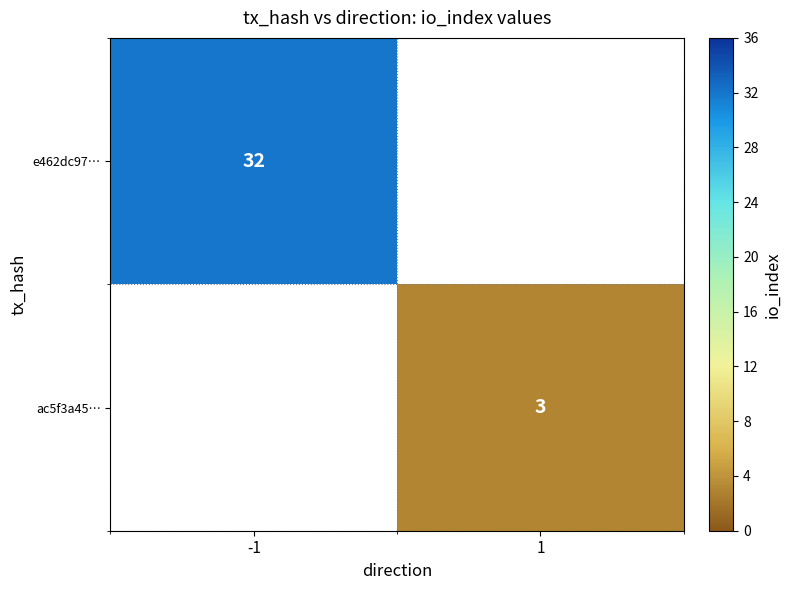

Is it true that ac5f3a45… equals 4 at 1?

False